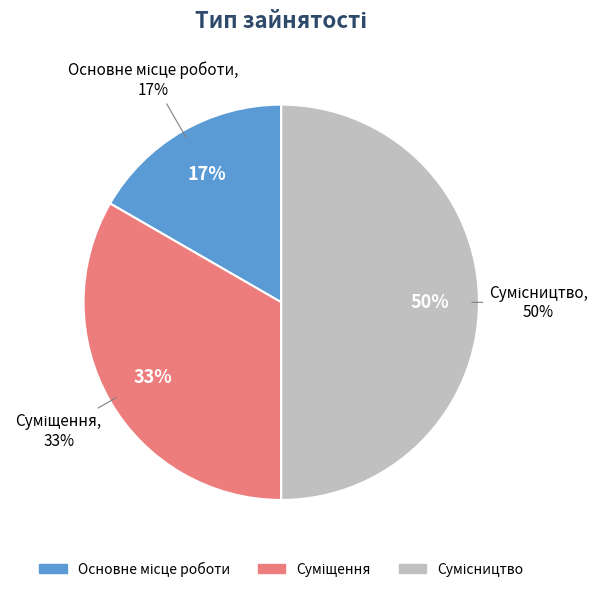

True or false: Основне місце роботи accounts for 17% of the total.

True